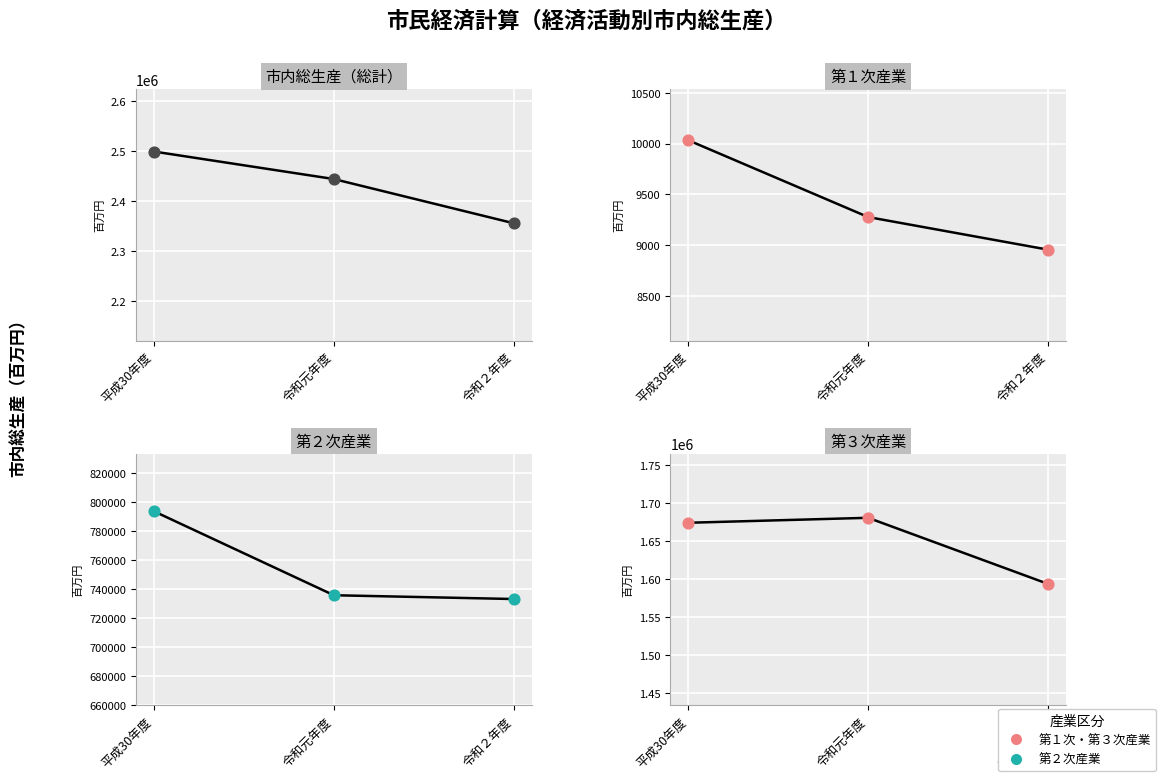

Which series has the largest Y range (max minus min)?

市内総生産（総計）